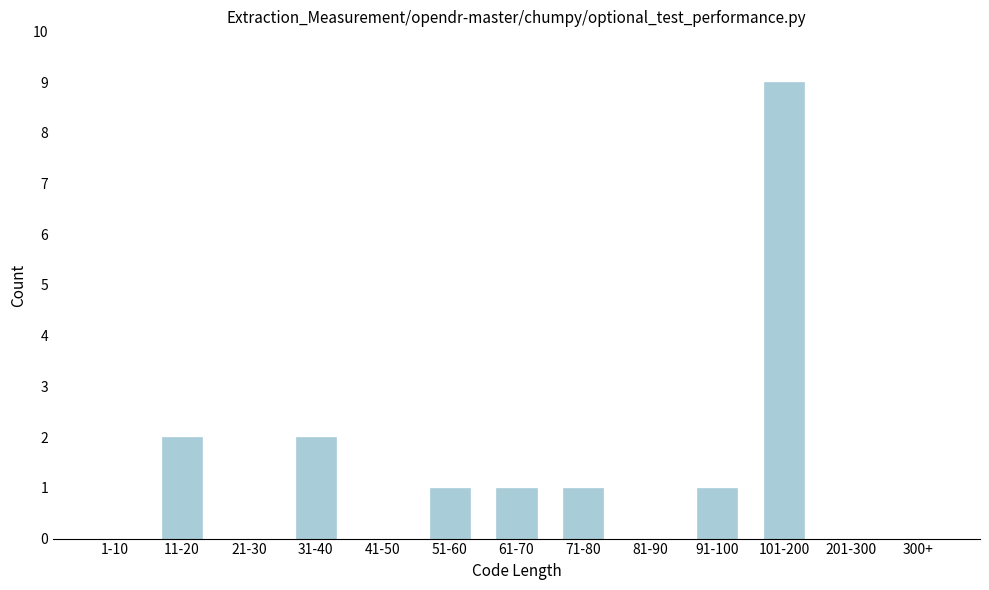

Reading left to right, what are all the values shown in this chart?

1-10=0	11-20=2	21-30=0	31-40=2	41-50=0	51-60=1	61-70=1	71-80=1	81-90=0	91-100=1	101-200=9	201-300=0	300+=0